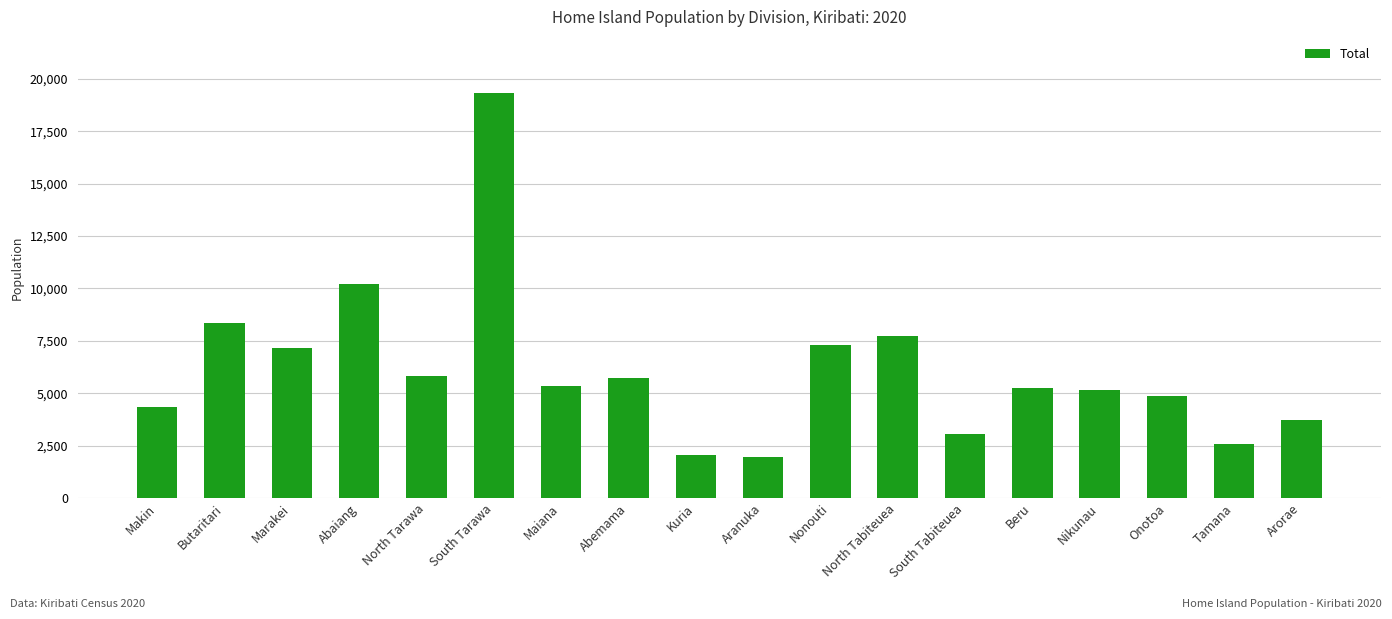

Are the bars grouped side by side (vs. stacked)?

No